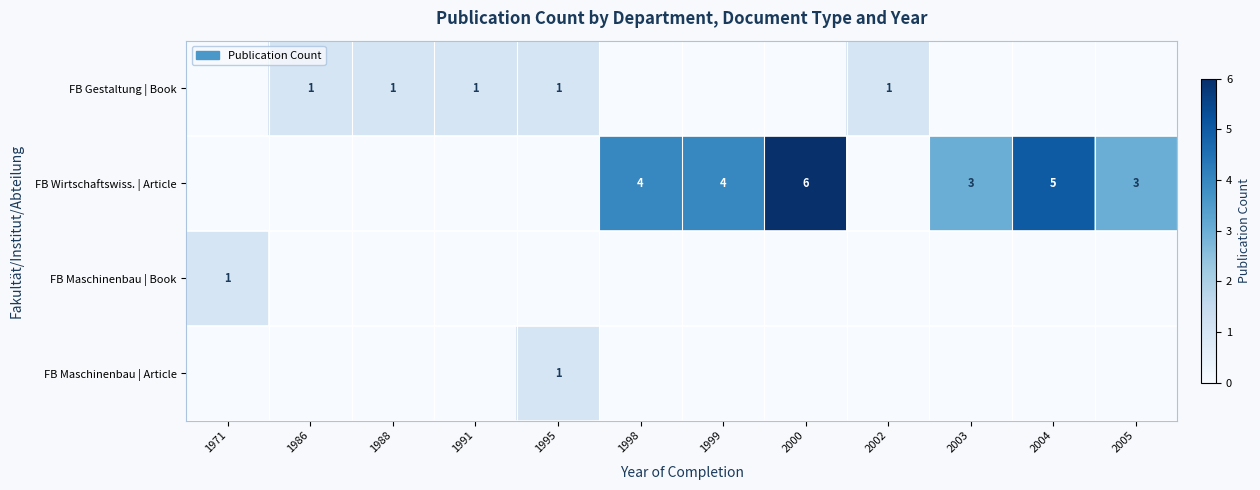

At how many categories does at least one series exceed 1?

6